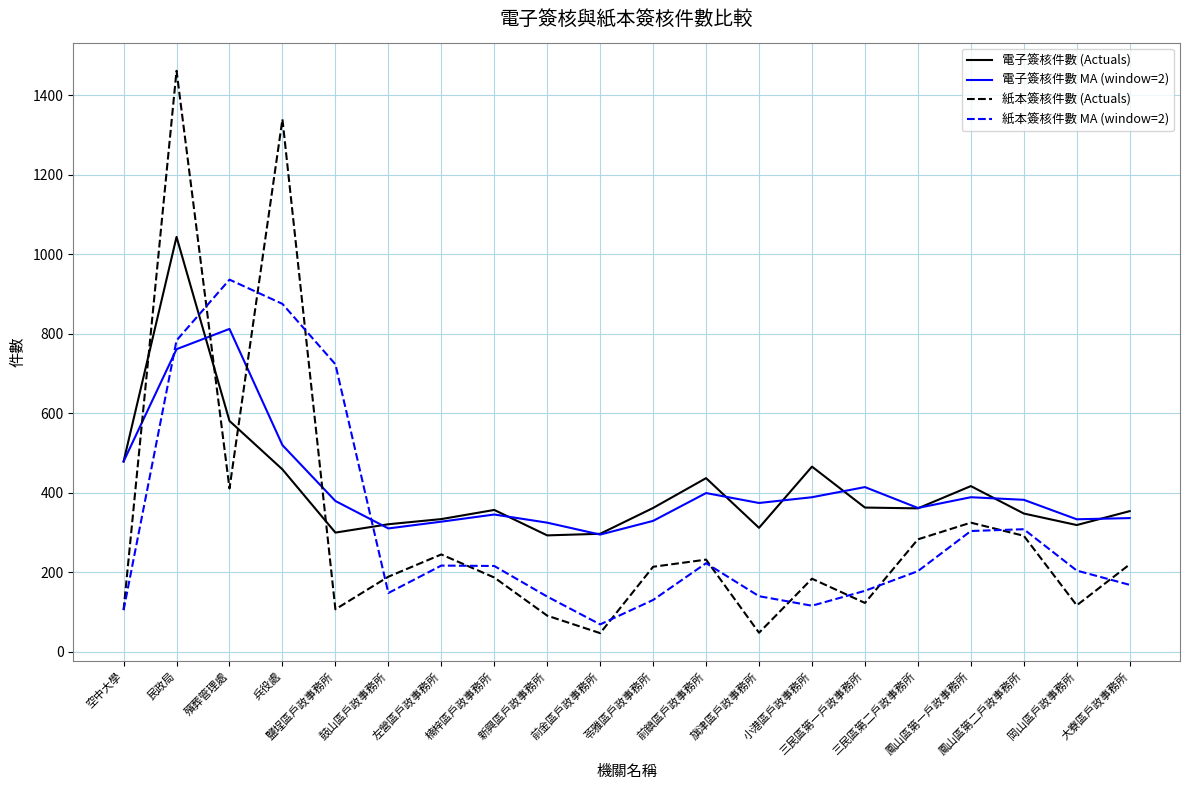

What position from the left is 鼓山區戶政事務所?

6